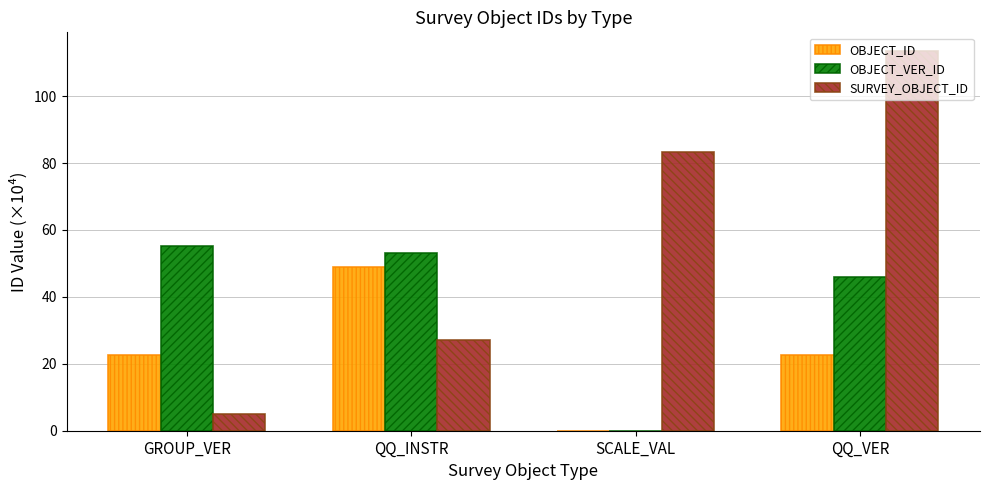

What is the difference between the SURVEY_OBJECT_ID values at QQ_INSTR and SCALE_VAL?

55.9